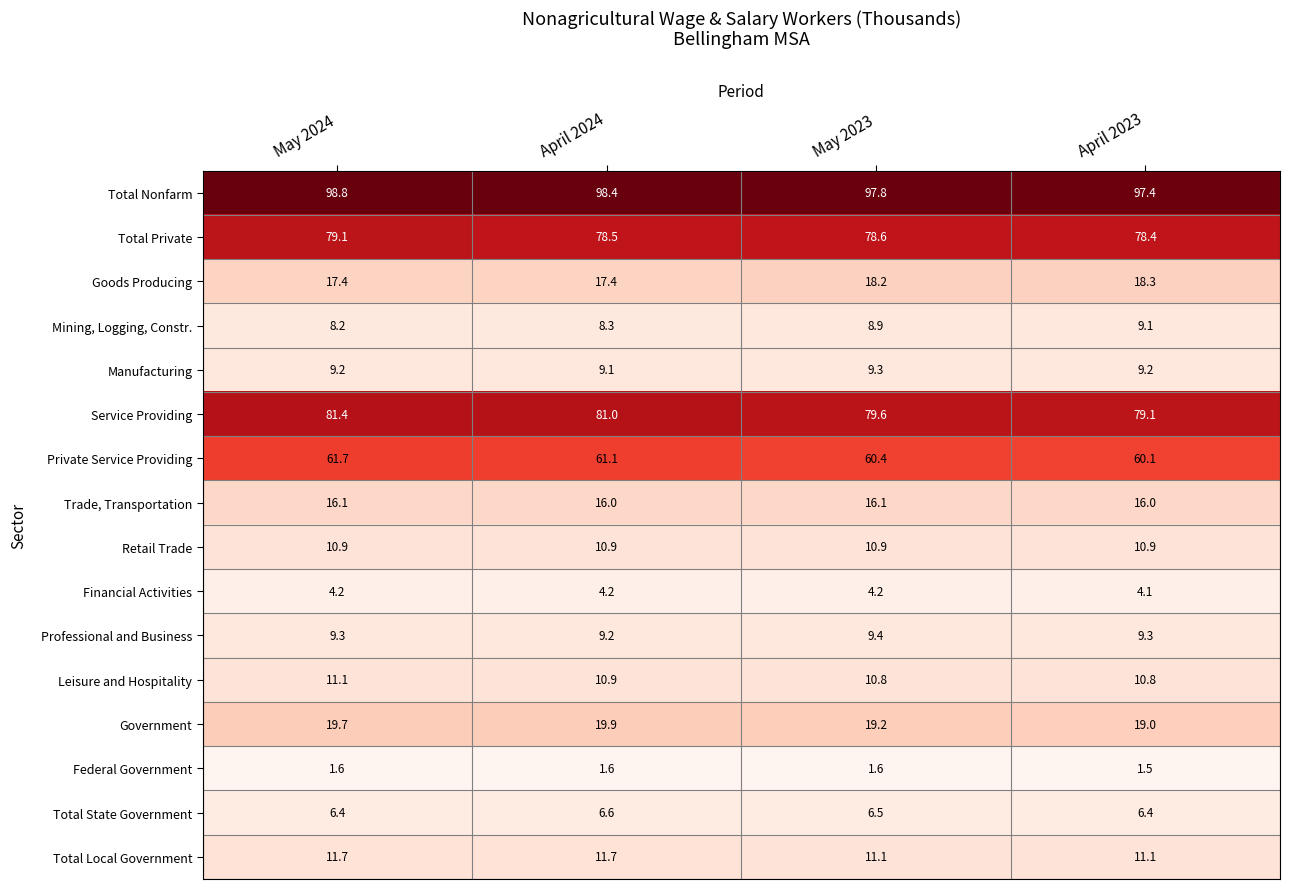

Which series changed the most between May 2024 and May 2023?

Service Providing